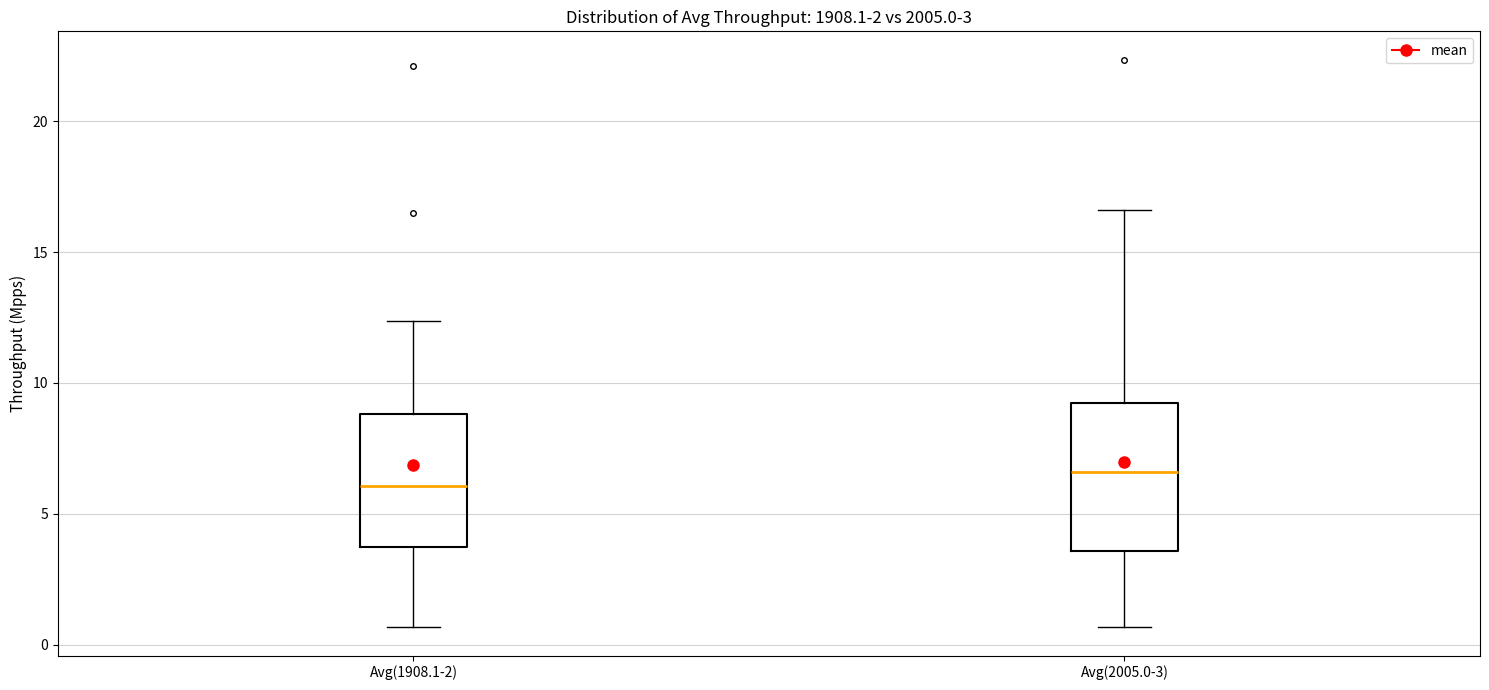

Which box's median line is the lowest?

Avg(1908.1-2)